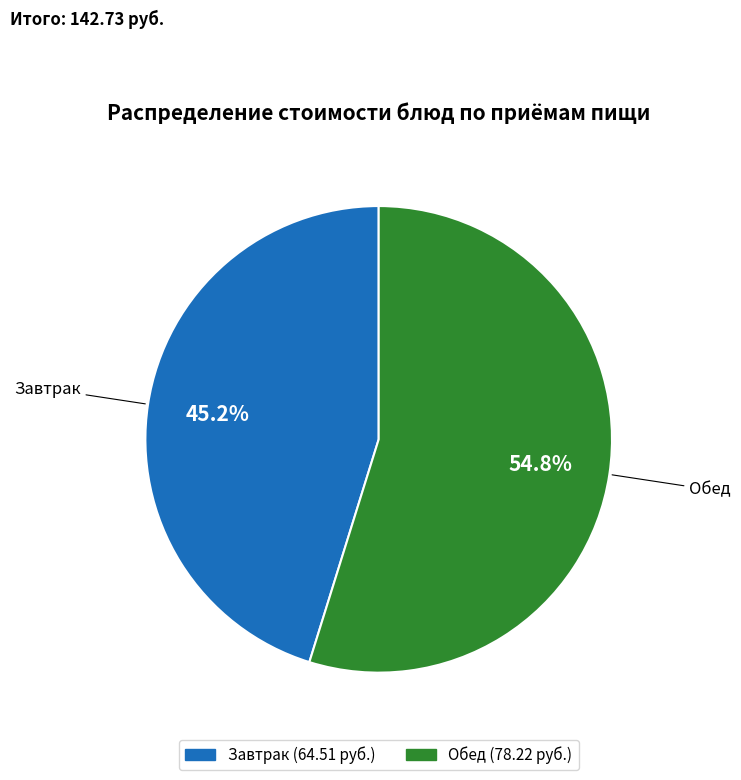

Does Обед represent more than half of the total?

Yes